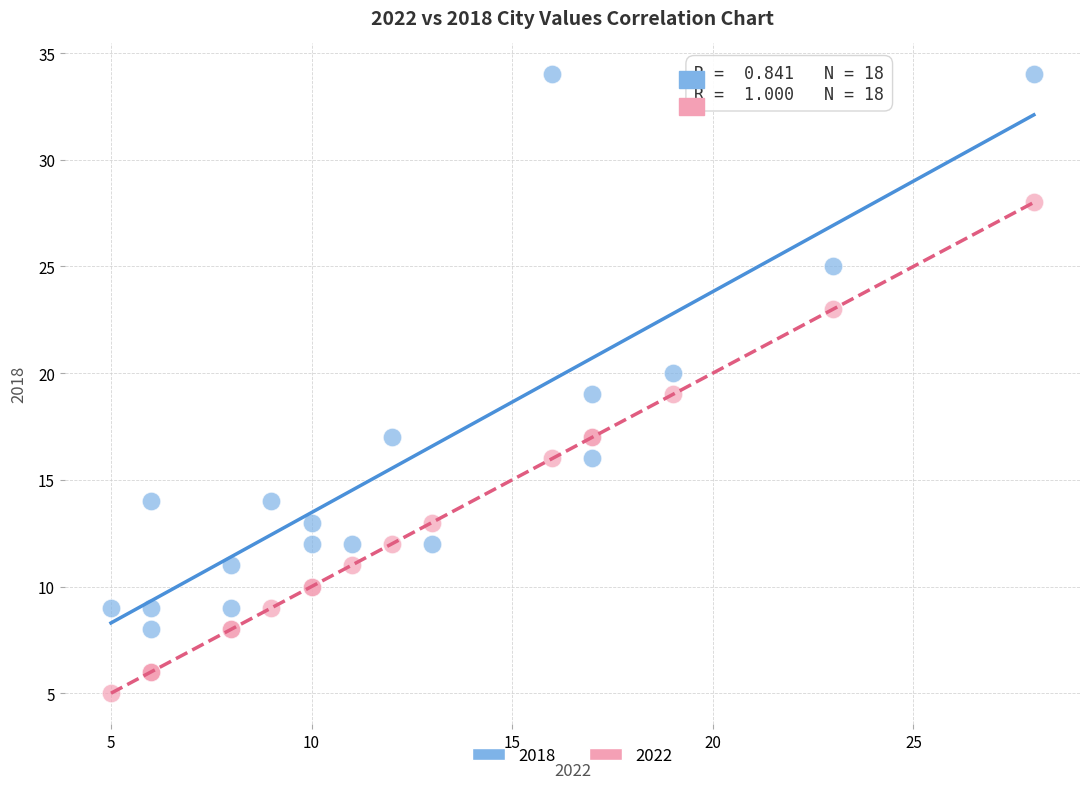

Which series reaches the minimum Y coordinate?

2022